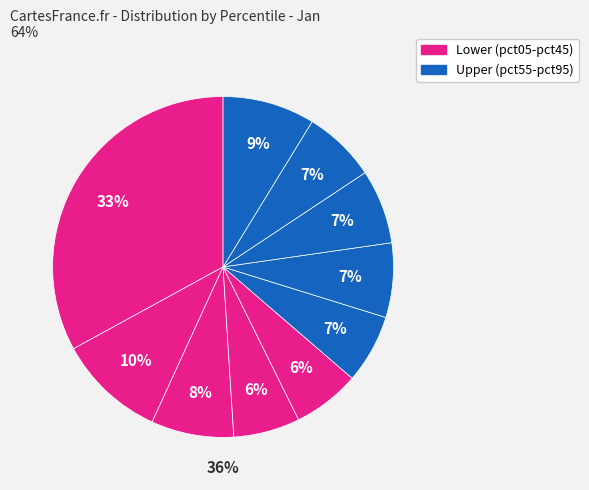

How many slices are in this pie chart?

10